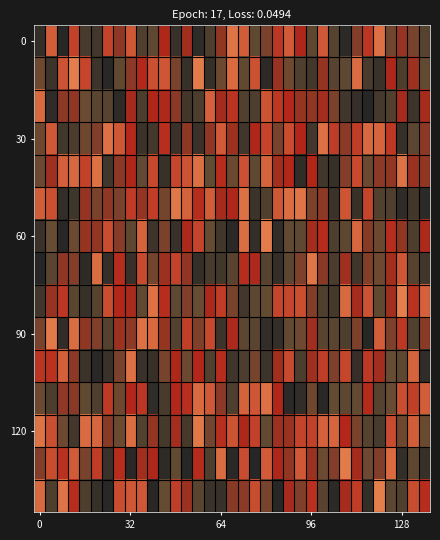

At how many categories does at least one series exceed 0?

35